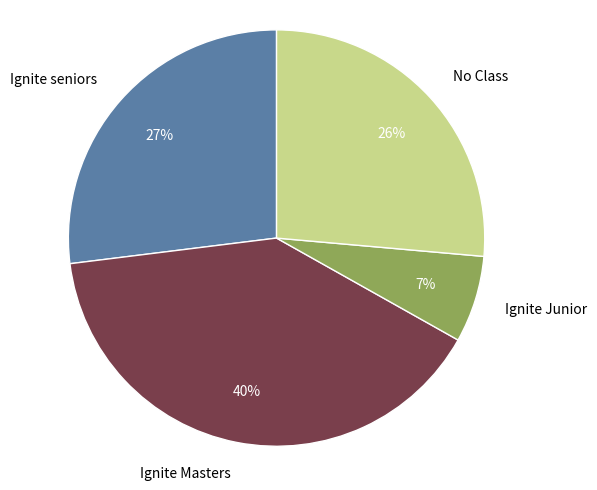

Is the sum of Ignite Masters and No Class greater than half?

Yes